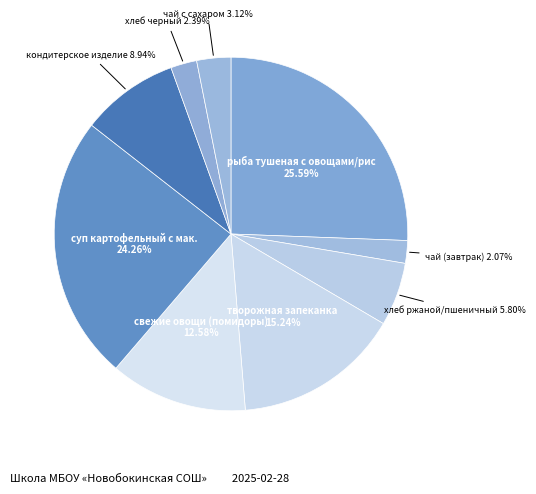

Between суп картофельный с мак. 24.26% and чай с сахаром 3.12%, which is larger?

суп картофельный с мак. 24.26%